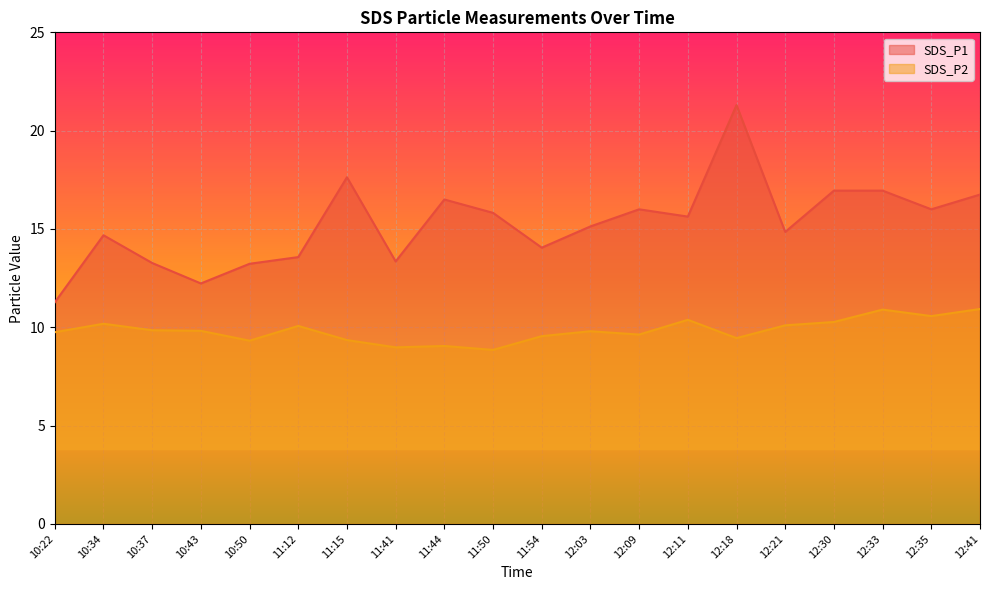

Which label corresponds to the largest value in the chart?

12:18